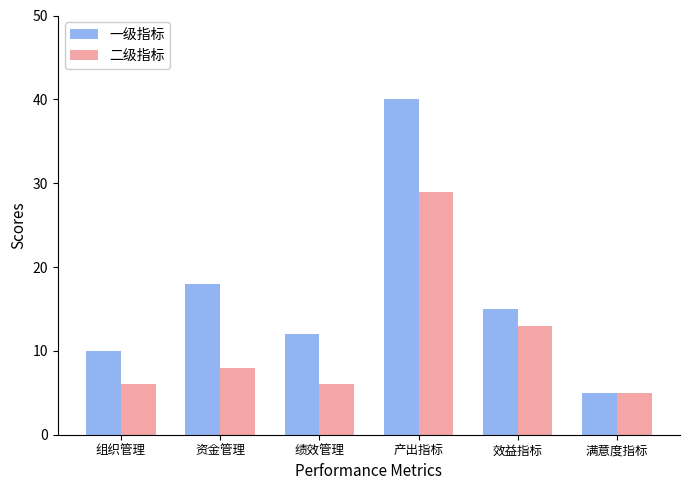

What is the maximum value for 二级指标?

29